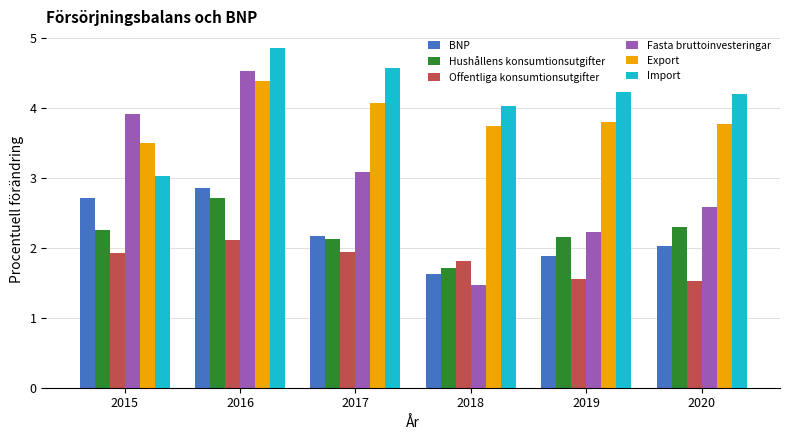

How many bars are there in each group?

6